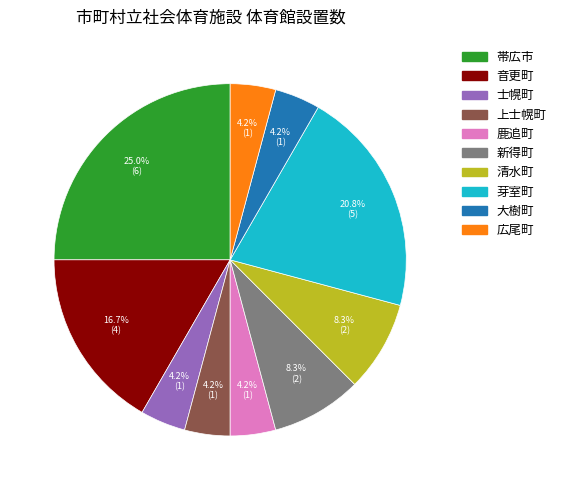

To the nearest percent, what is the difference between the largest and smallest slice percentages?

21%